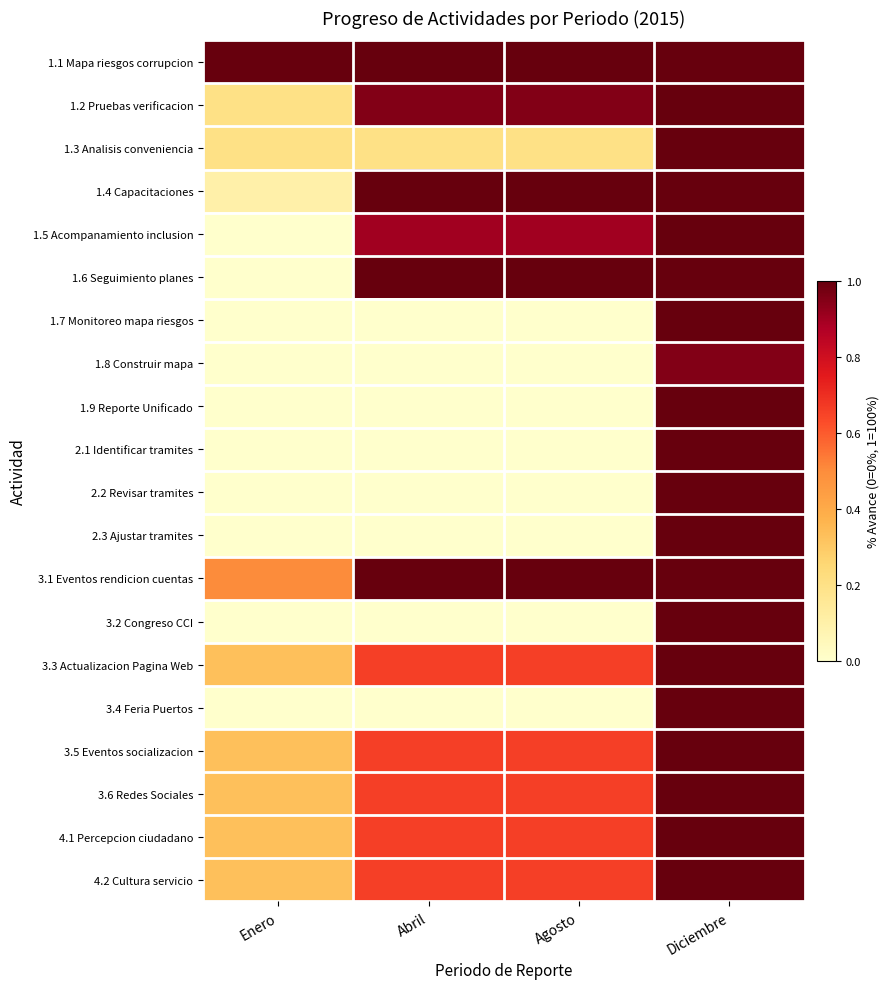

Reading right to left, list all the values displayed in this chart.

1.1 Mapa riesgos corrupcion: Diciembre=1.0	Agosto=1.0	Abril=1.0	Enero=1.0
1.2 Pruebas verificacion: Diciembre=1.0	Agosto=0.9	Abril=0.9	Enero=0.2
1.3 Analisis conveniencia: Diciembre=1.0	Agosto=0.2	Abril=0.2	Enero=0.2
1.4 Capacitaciones: Diciembre=1.0	Agosto=1.0	Abril=1.0	Enero=0.1
1.5 Acompanamiento inclusion: Diciembre=1.0	Agosto=0.9	Abril=0.9	Enero=0.0
1.6 Seguimiento planes: Diciembre=1.0	Agosto=1.0	Abril=1.0	Enero=0.0
1.7 Monitoreo mapa riesgos: Diciembre=1.0	Agosto=0.0	Abril=0.0	Enero=0.0
1.8 Construir mapa: Diciembre=0.9	Agosto=0.0	Abril=0.0	Enero=0.0
1.9 Reporte Unificado: Diciembre=1.0	Agosto=0.0	Abril=0.0	Enero=0.0
2.1 Identificar tramites: Diciembre=1.0	Agosto=0.0	Abril=0.0	Enero=0.0
2.2 Revisar tramites: Diciembre=1.0	Agosto=0.0	Abril=0.0	Enero=0.0
2.3 Ajustar tramites: Diciembre=1.0	Agosto=0.0	Abril=0.0	Enero=0.0
3.1 Eventos rendicion cuentas: Diciembre=1.0	Agosto=1.0	Abril=1.0	Enero=0.5
3.2 Congreso CCI: Diciembre=1.0	Agosto=0.0	Abril=0.0	Enero=0.0
3.3 Actualizacion Pagina Web: Diciembre=1.0	Agosto=0.7	Abril=0.7	Enero=0.3
3.4 Feria Puertos: Diciembre=1.0	Agosto=0.0	Abril=0.0	Enero=0.0
3.5 Eventos socializacion: Diciembre=1.0	Agosto=0.7	Abril=0.7	Enero=0.3
3.6 Redes Sociales: Diciembre=1.0	Agosto=0.7	Abril=0.7	Enero=0.3
4.1 Percepcion ciudadano: Diciembre=1.0	Agosto=0.7	Abril=0.7	Enero=0.3
4.2 Cultura servicio: Diciembre=1.0	Agosto=0.7	Abril=0.7	Enero=0.3